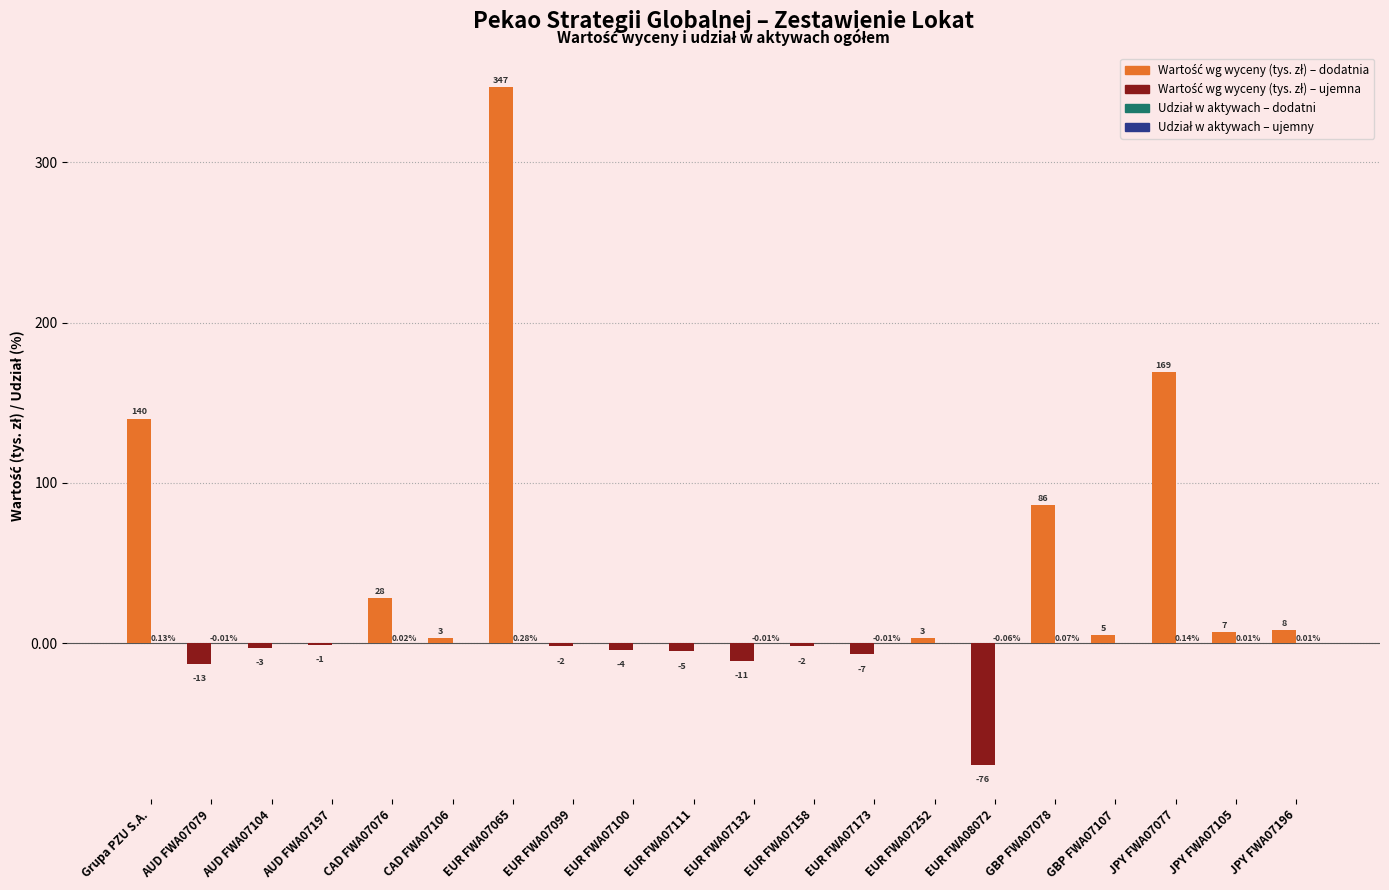

What is the total value across all series at JPY FWA07105?

7.0